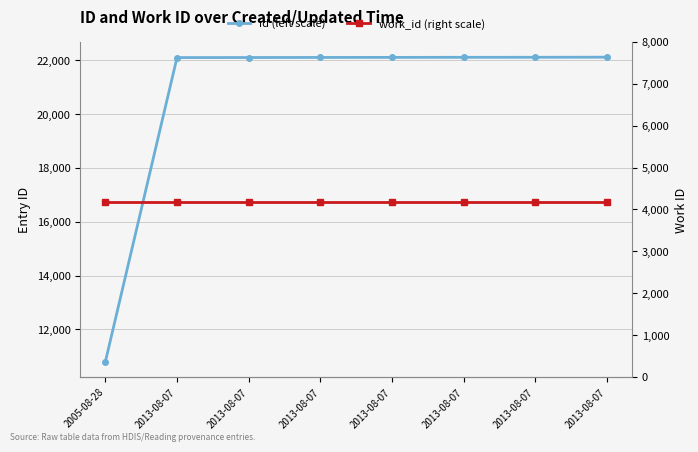

What is the difference between the maximum and minimum values in the id (left scale) series?

11317